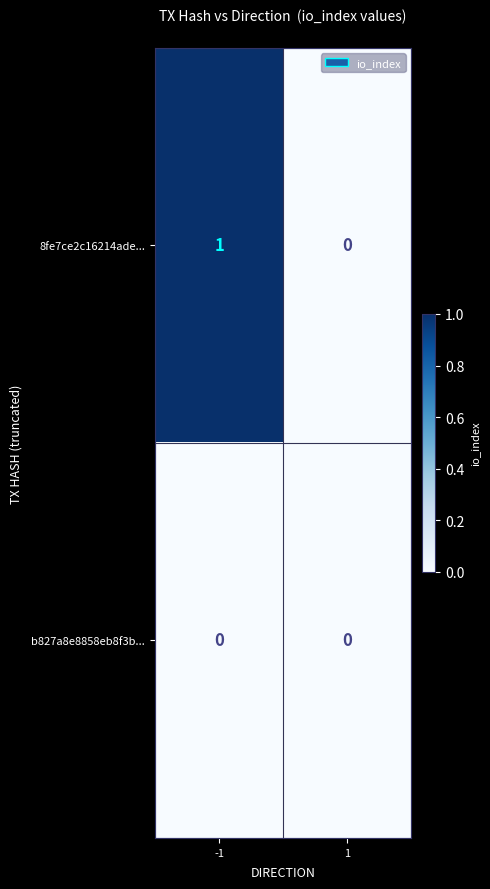

Reading left to right, what are all the values shown in this chart?

8fe7ce2c16214ade...: -1=1	1=0
b827a8e8858eb8f3b...: -1=0	1=0